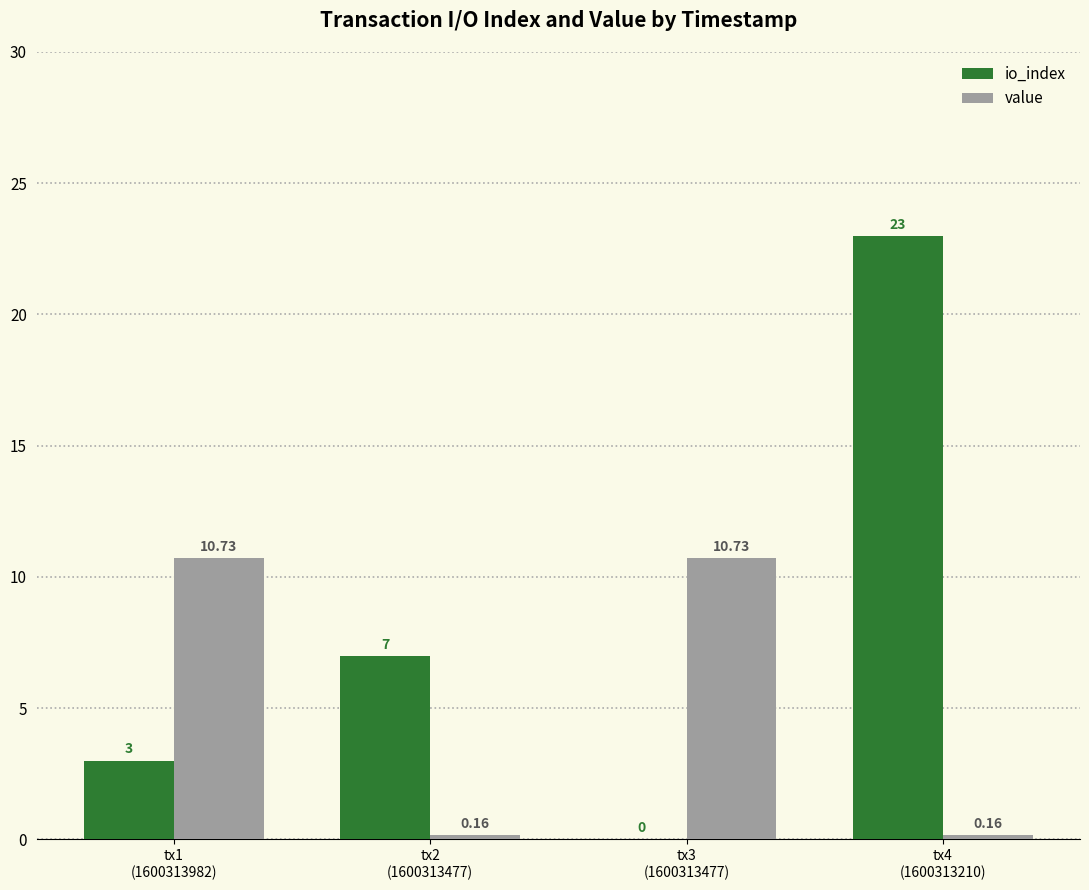

Does the chart contain stacked bars?

No